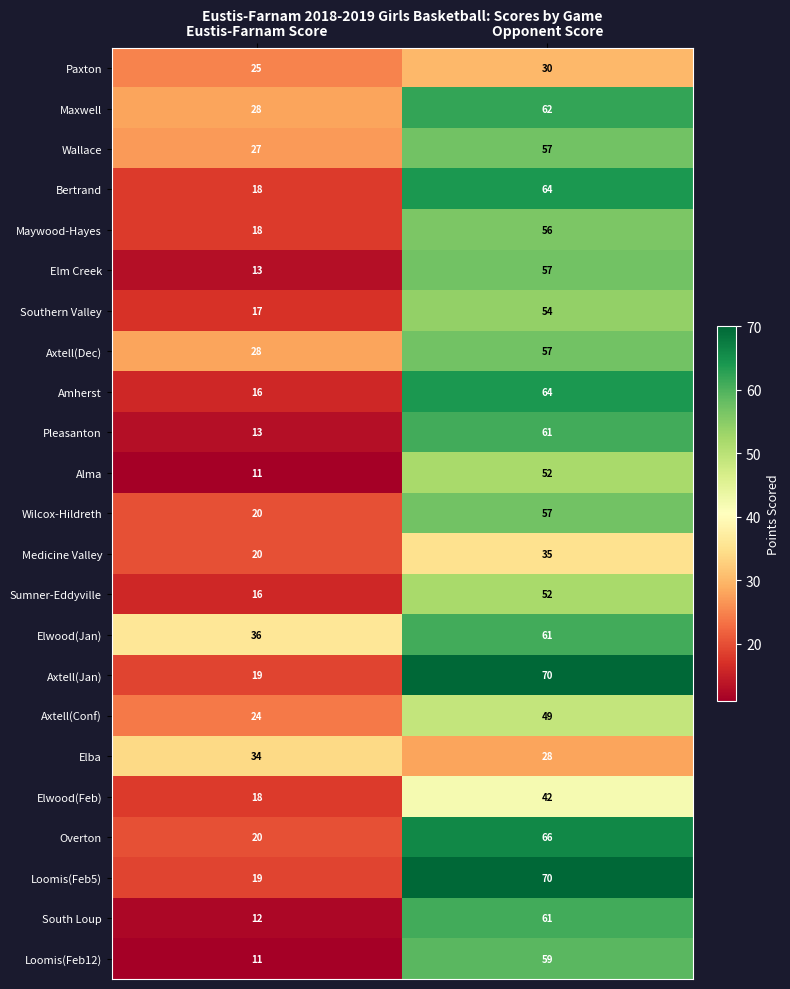

At which category does the chart reach its minimum across all series?

Eustis-Farnam Score